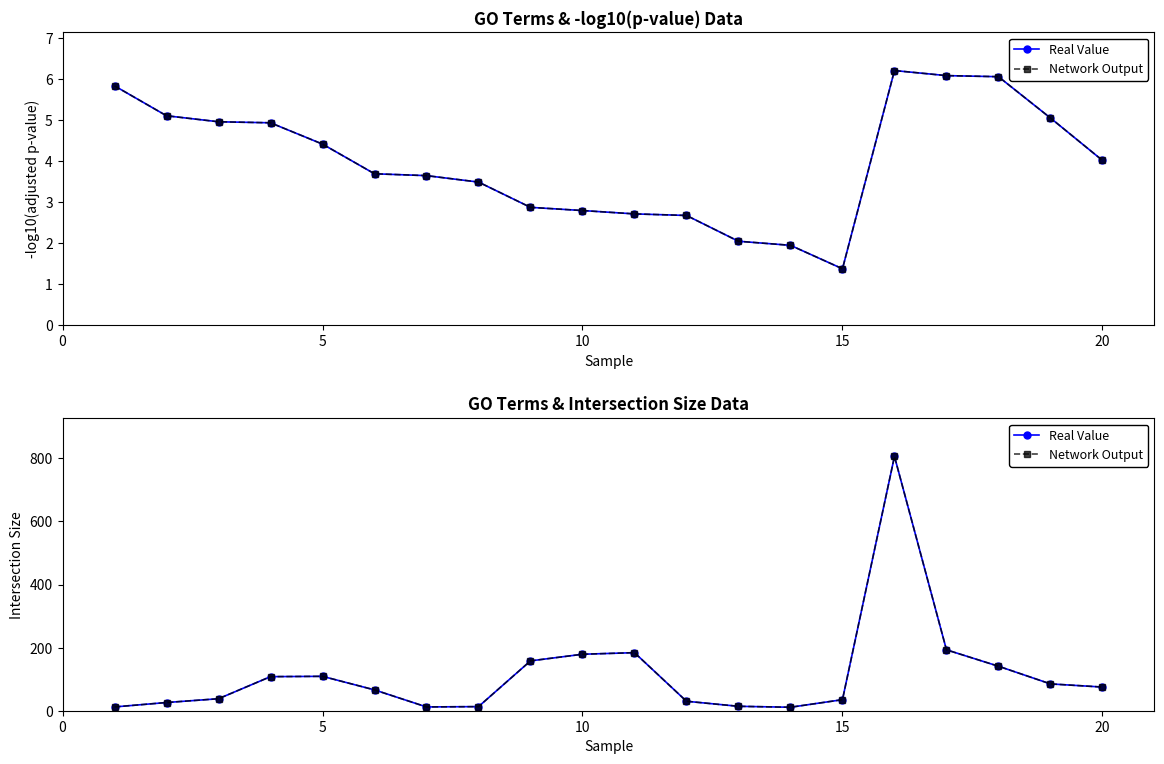

How many categories are shown in the chart?

20